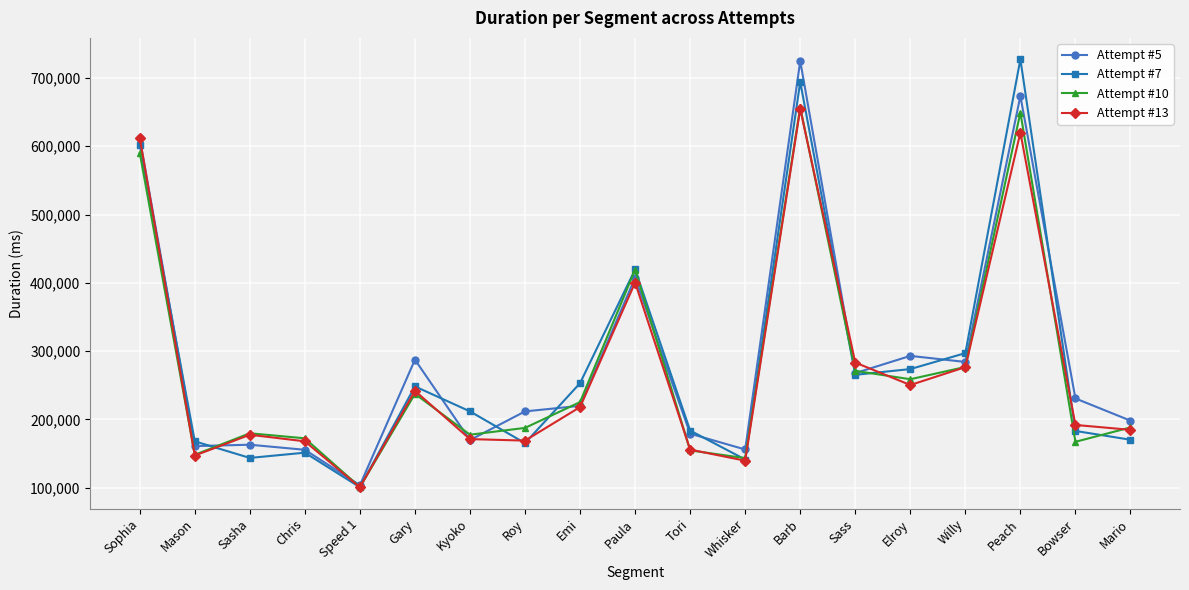

What is the total value across all series at Kyoko?

730185